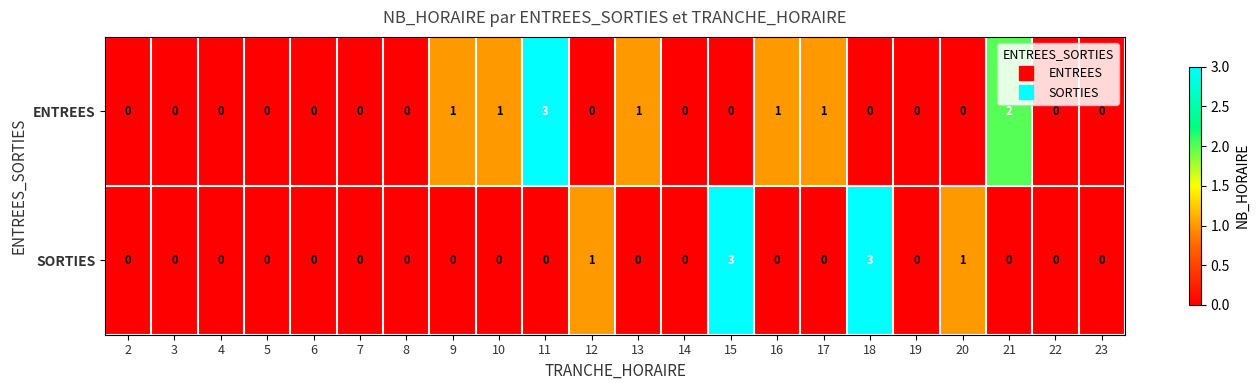

Between 14 and 17, which series saw the biggest shift?

ENTREES